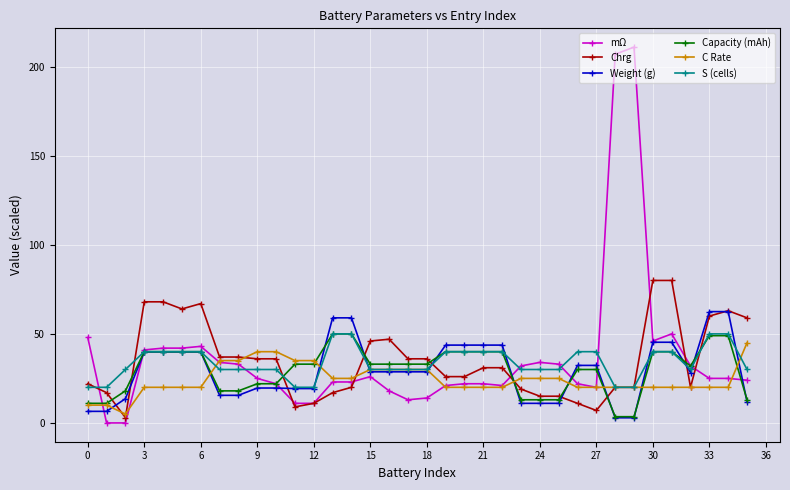

What is the average value of the Chrg series?

35.0